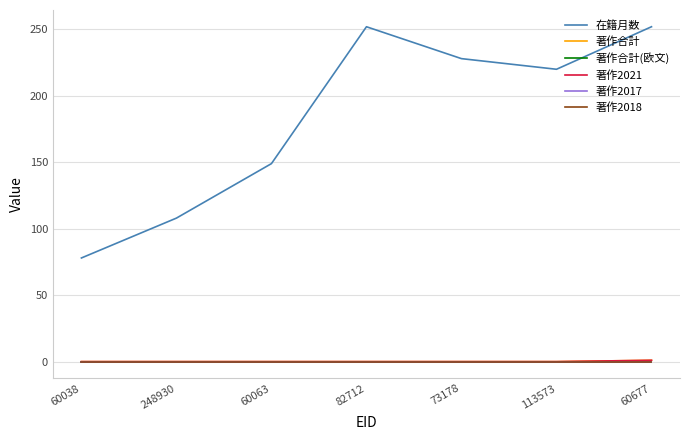

List the labels in order of 著作2017 value, smallest first.

60038, 248930, 60063, 82712, 73178, 113573, 60677